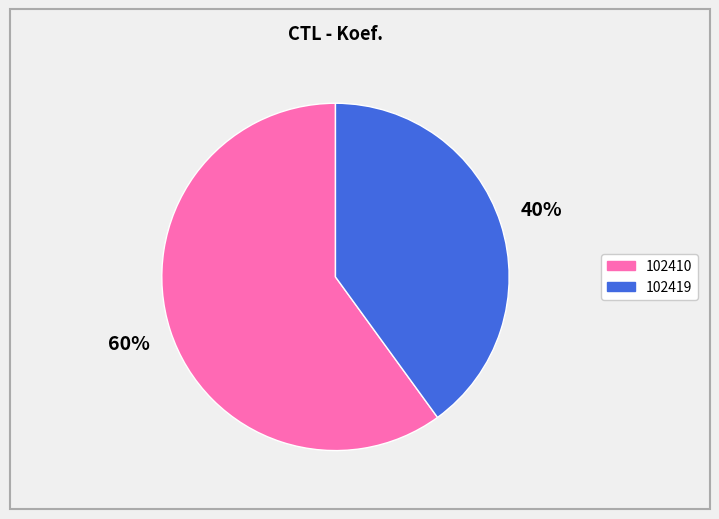

How many segments does this pie chart have?

2